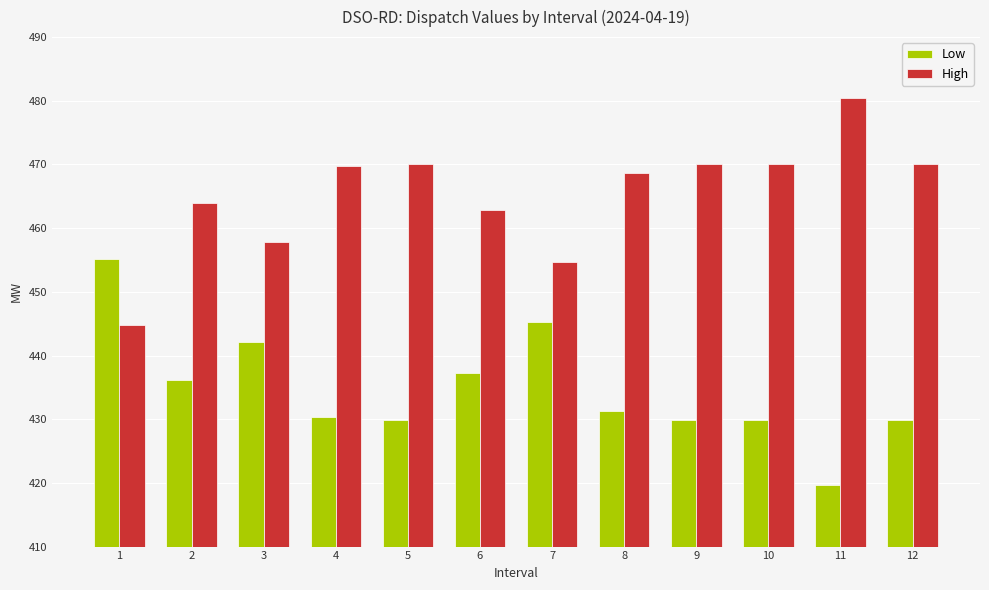

What is the total value across all series at 4?

900.0